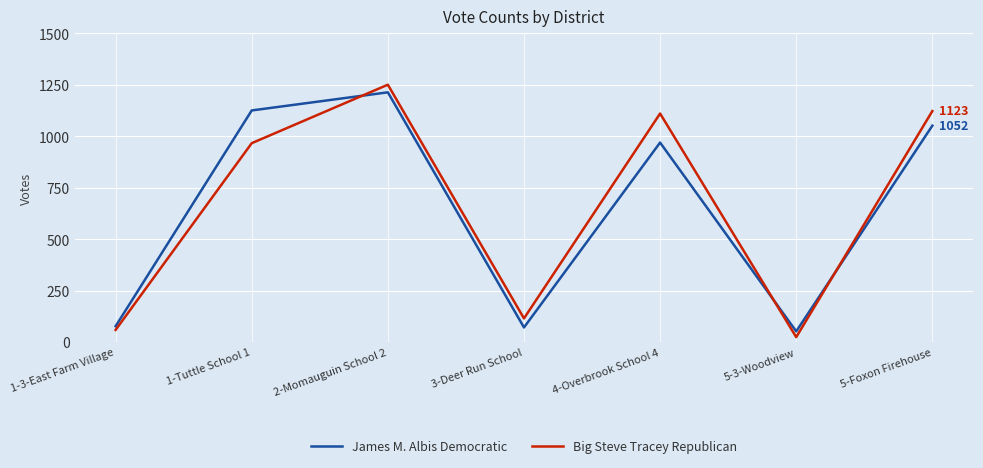

Reading left to right, transcribe all the data shown in this chart.

James M. Albis Democratic: 1-3-East Farm Village=78	1-Tuttle School 1=1126	2-Momauguin School 2=1214	3-Deer Run School=72	4-Overbrook School 4=970	5-3-Woodview=53	5-Foxon Firehouse=1052
Big Steve Tracey Republican: 1-3-East Farm Village=60	1-Tuttle School 1=967	2-Momauguin School 2=1251	3-Deer Run School=116	4-Overbrook School 4=1111	5-3-Woodview=25	5-Foxon Firehouse=1123